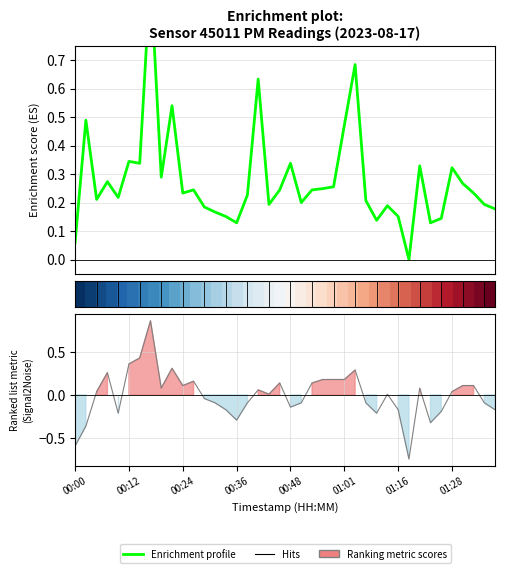

Does the chart display data point markers on the line(s)?

No